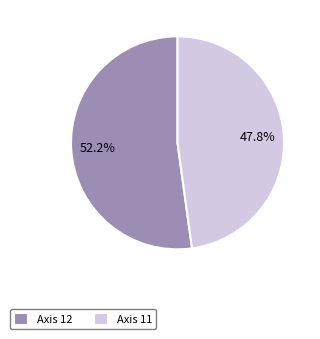

To the nearest percent, what is the difference between the largest and smallest slice percentages?

4%